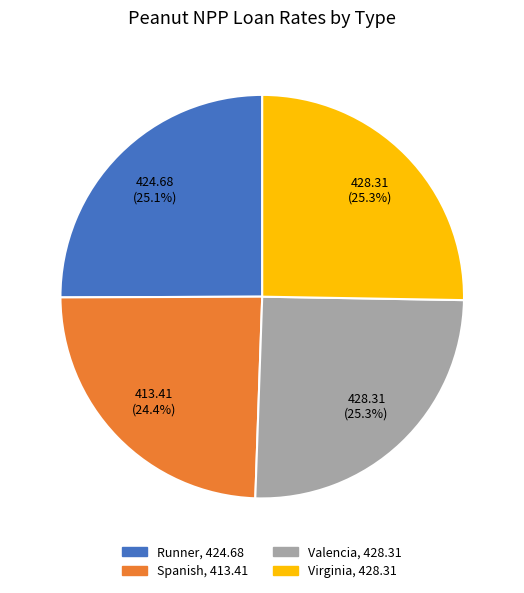

Is there any slice that represents more than half of the pie?

No